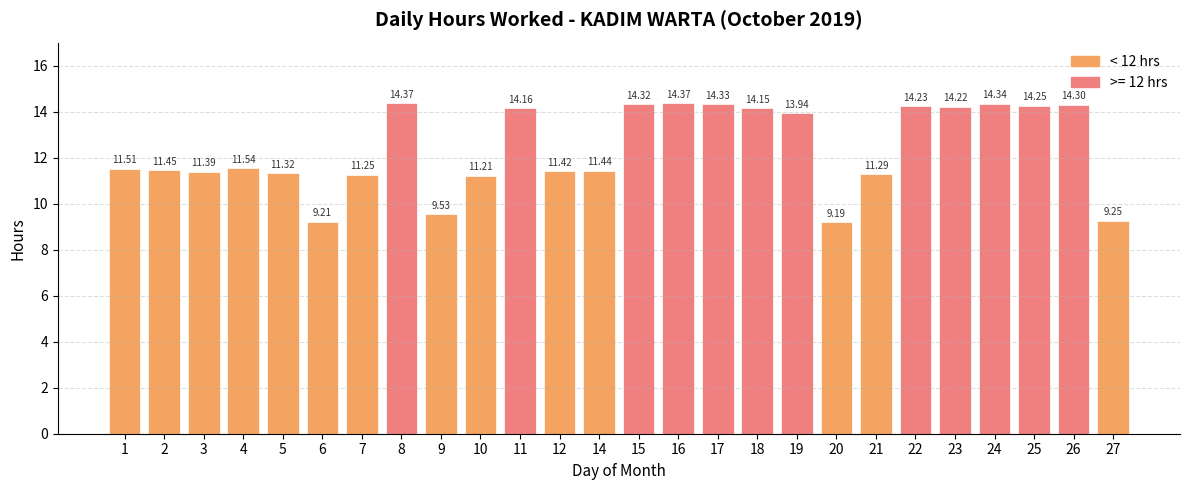

What is the average value?

12.4